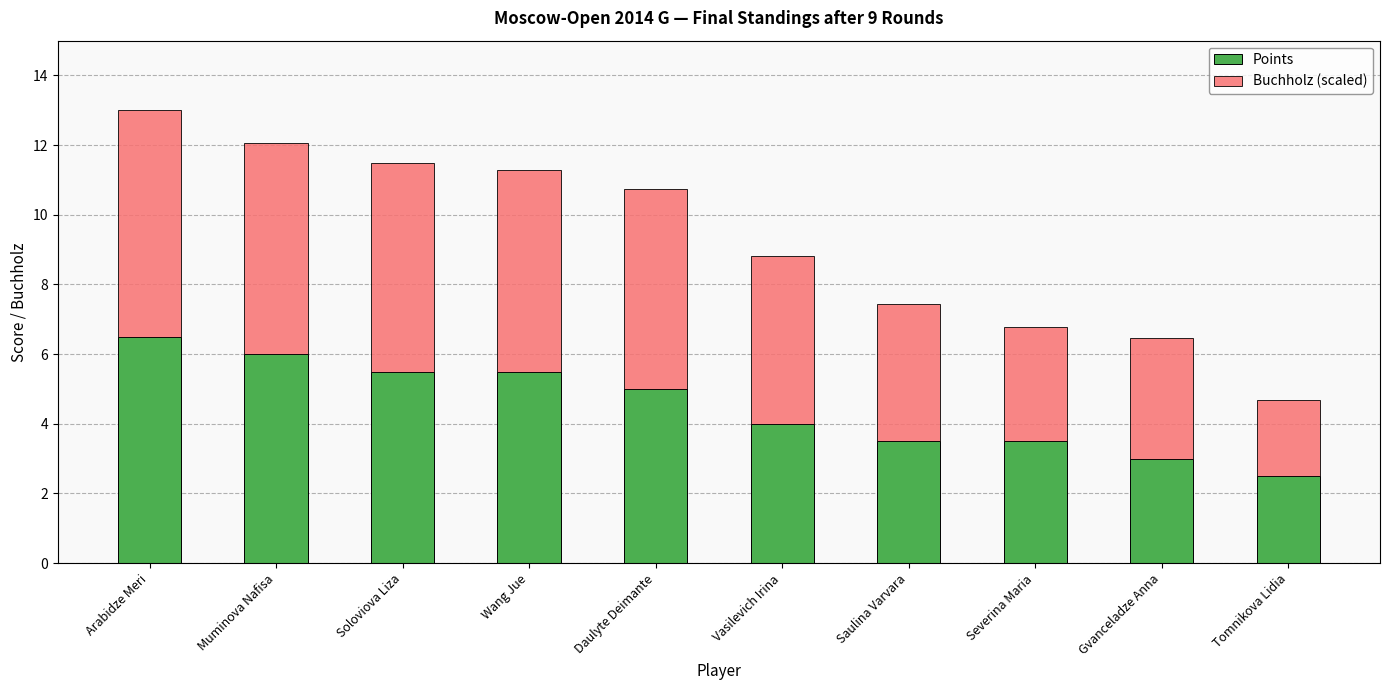

What are all the series names shown in the legend?

Points, Buchholz (scaled)